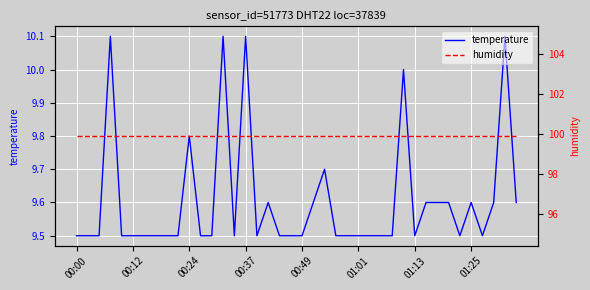

The value of temperature at 00:24 is 13.4. True or false?

False